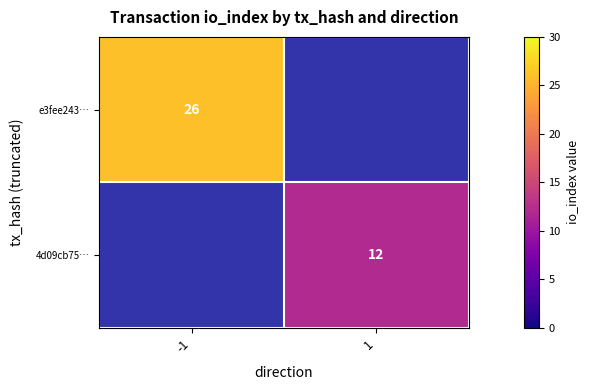

At which category does the chart reach its peak across all series?

-1